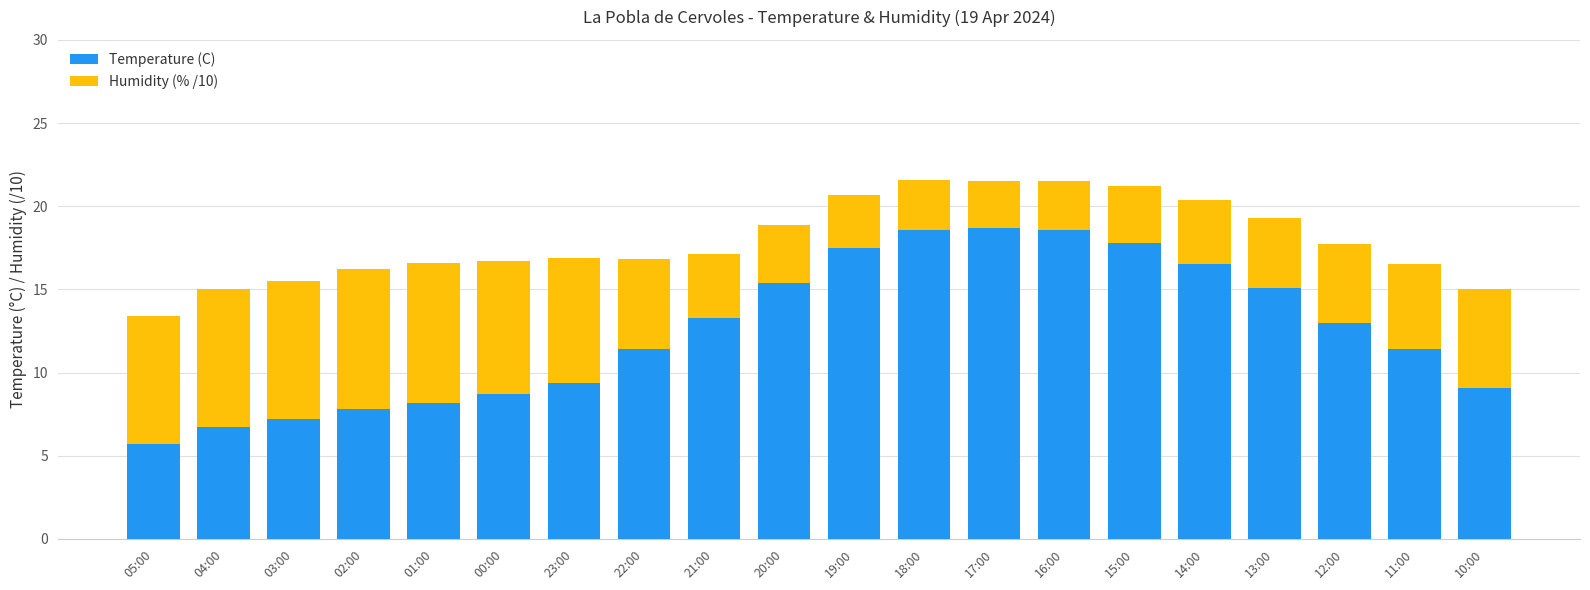

What is the lowest value of the Temperature (C) series?

5.7